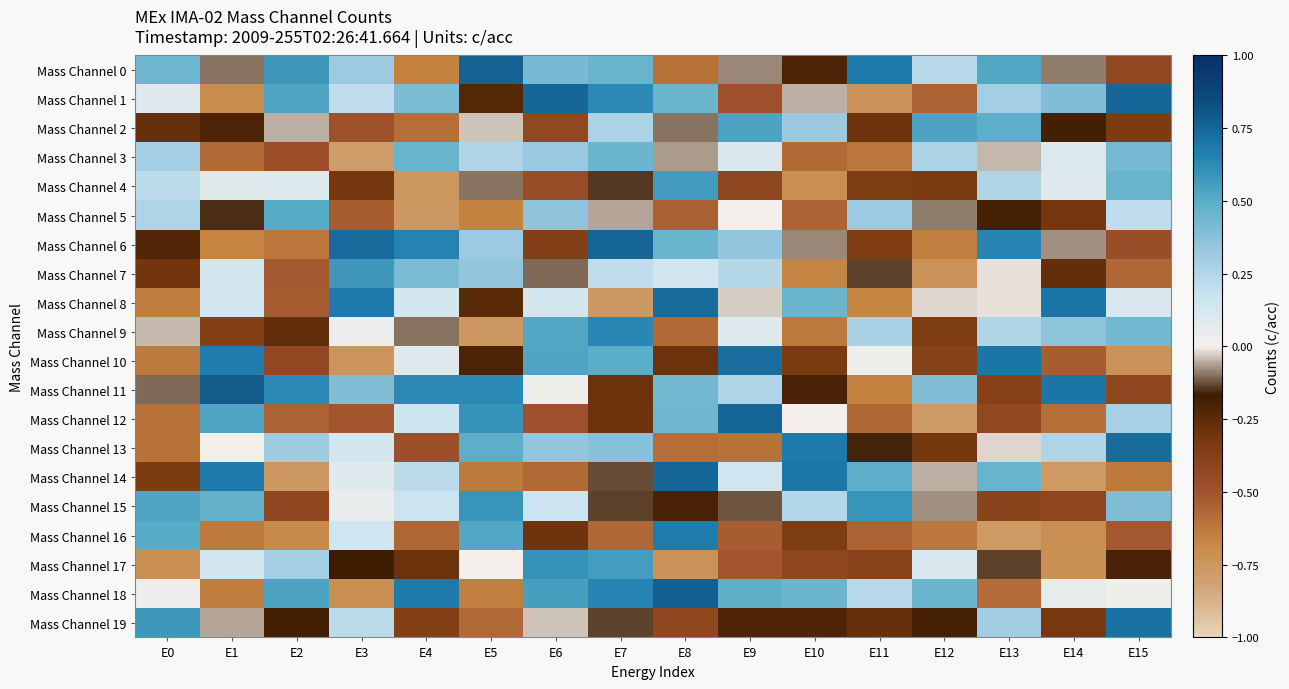

Reading left to right, list all the values displayed in this chart.

Mass Channel 0: E0=0.4	E1=-0.1	E2=0.6	E3=0.3	E4=-0.6	E5=0.8	E6=0.4	E7=0.5	E8=-0.6	E9=-0.1	E10=-0.2	E11=0.7	E12=0.2	E13=0.5	E14=-0.1	E15=-0.4
Mass Channel 1: E0=0.1	E1=-0.7	E2=0.5	E3=0.2	E4=0.4	E5=-0.2	E6=0.8	E7=0.6	E8=0.4	E9=-0.5	E10=-0.1	E11=-0.7	E12=-0.6	E13=0.3	E14=0.4	E15=0.7
Mass Channel 2: E0=-0.3	E1=-0.2	E2=-0.0	E3=-0.5	E4=-0.6	E5=-0.0	E6=-0.4	E7=0.3	E8=-0.1	E9=0.5	E10=0.3	E11=-0.3	E12=0.5	E13=0.5	E14=-0.2	E15=-0.3
Mass Channel 3: E0=0.3	E1=-0.6	E2=-0.5	E3=-0.8	E4=0.5	E5=0.3	E6=0.3	E7=0.4	E8=-0.1	E9=0.1	E10=-0.6	E11=-0.6	E12=0.3	E13=-0.0	E14=0.1	E15=0.4
Mass Channel 4: E0=0.2	E1=0.1	E2=0.1	E3=-0.3	E4=-0.8	E5=-0.1	E6=-0.5	E7=-0.1	E8=0.6	E9=-0.4	E10=-0.7	E11=-0.3	E12=-0.3	E13=0.3	E14=0.1	E15=0.5
Mass Channel 5: E0=0.3	E1=-0.1	E2=0.5	E3=-0.5	E4=-0.8	E5=-0.7	E6=0.4	E7=-0.1	E8=-0.5	E9=0.0	E10=-0.6	E11=0.3	E12=-0.1	E13=-0.2	E14=-0.3	E15=0.2
Mass Channel 6: E0=-0.2	E1=-0.7	E2=-0.6	E3=0.7	E4=0.7	E5=0.3	E6=-0.4	E7=0.8	E8=0.4	E9=0.3	E10=-0.1	E11=-0.4	E12=-0.6	E13=0.6	E14=-0.1	E15=-0.5
Mass Channel 7: E0=-0.3	E1=0.1	E2=-0.5	E3=0.6	E4=0.4	E5=0.4	E6=-0.1	E7=0.2	E8=0.1	E9=0.2	E10=-0.7	E11=-0.1	E12=-0.7	E13=-0.0	E14=-0.3	E15=-0.6
Mass Channel 8: E0=-0.6	E1=0.1	E2=-0.5	E3=0.7	E4=0.1	E5=-0.2	E6=0.1	E7=-0.8	E8=0.7	E9=-0.0	E10=0.5	E11=-0.7	E12=-0.0	E13=-0.0	E14=0.7	E15=0.1
Mass Channel 9: E0=-0.0	E1=-0.4	E2=-0.3	E3=0.0	E4=-0.1	E5=-0.8	E6=0.5	E7=0.6	E8=-0.6	E9=0.1	E10=-0.6	E11=0.3	E12=-0.4	E13=0.3	E14=0.4	E15=0.4
Mass Channel 10: E0=-0.6	E1=0.7	E2=-0.4	E3=-0.7	E4=0.1	E5=-0.2	E6=0.5	E7=0.5	E8=-0.3	E9=0.7	E10=-0.3	E11=0.0	E12=-0.4	E13=0.7	E14=-0.5	E15=-0.7
Mass Channel 11: E0=-0.1	E1=0.8	E2=0.6	E3=0.4	E4=0.6	E5=0.6	E6=0.0	E7=-0.3	E8=0.4	E9=0.3	E10=-0.2	E11=-0.6	E12=0.4	E13=-0.4	E14=0.7	E15=-0.4
Mass Channel 12: E0=-0.6	E1=0.5	E2=-0.6	E3=-0.5	E4=0.2	E5=0.6	E6=-0.5	E7=-0.3	E8=0.4	E9=0.8	E10=0.0	E11=-0.6	E12=-0.8	E13=-0.4	E14=-0.6	E15=0.3
Mass Channel 13: E0=-0.6	E1=0.0	E2=0.3	E3=0.1	E4=-0.5	E5=0.5	E6=0.3	E7=0.4	E8=-0.6	E9=-0.6	E10=0.7	E11=-0.2	E12=-0.3	E13=-0.0	E14=0.3	E15=0.7
Mass Channel 14: E0=-0.3	E1=0.7	E2=-0.8	E3=0.1	E4=0.2	E5=-0.6	E6=-0.6	E7=-0.1	E8=0.7	E9=0.2	E10=0.7	E11=0.5	E12=-0.1	E13=0.5	E14=-0.8	E15=-0.6
Mass Channel 15: E0=0.5	E1=0.5	E2=-0.4	E3=0.0	E4=0.2	E5=0.6	E6=0.2	E7=-0.1	E8=-0.2	E9=-0.1	E10=0.2	E11=0.6	E12=-0.1	E13=-0.4	E14=-0.4	E15=0.4
Mass Channel 16: E0=0.5	E1=-0.6	E2=-0.7	E3=0.2	E4=-0.6	E5=0.5	E6=-0.3	E7=-0.6	E8=0.7	E9=-0.5	E10=-0.3	E11=-0.6	E12=-0.6	E13=-0.8	E14=-0.7	E15=-0.5
Mass Channel 17: E0=-0.7	E1=0.1	E2=0.3	E3=-0.2	E4=-0.3	E5=0.0	E6=0.6	E7=0.6	E8=-0.7	E9=-0.5	E10=-0.4	E11=-0.4	E12=0.1	E13=-0.1	E14=-0.7	E15=-0.2
Mass Channel 18: E0=0.0	E1=-0.6	E2=0.5	E3=-0.7	E4=0.7	E5=-0.6	E6=0.5	E7=0.6	E8=0.8	E9=0.5	E10=0.4	E11=0.2	E12=0.4	E13=-0.6	E14=0.1	E15=0.0
Mass Channel 19: E0=0.6	E1=-0.1	E2=-0.2	E3=0.2	E4=-0.4	E5=-0.6	E6=-0.0	E7=-0.1	E8=-0.4	E9=-0.2	E10=-0.2	E11=-0.3	E12=-0.2	E13=0.3	E14=-0.3	E15=0.7